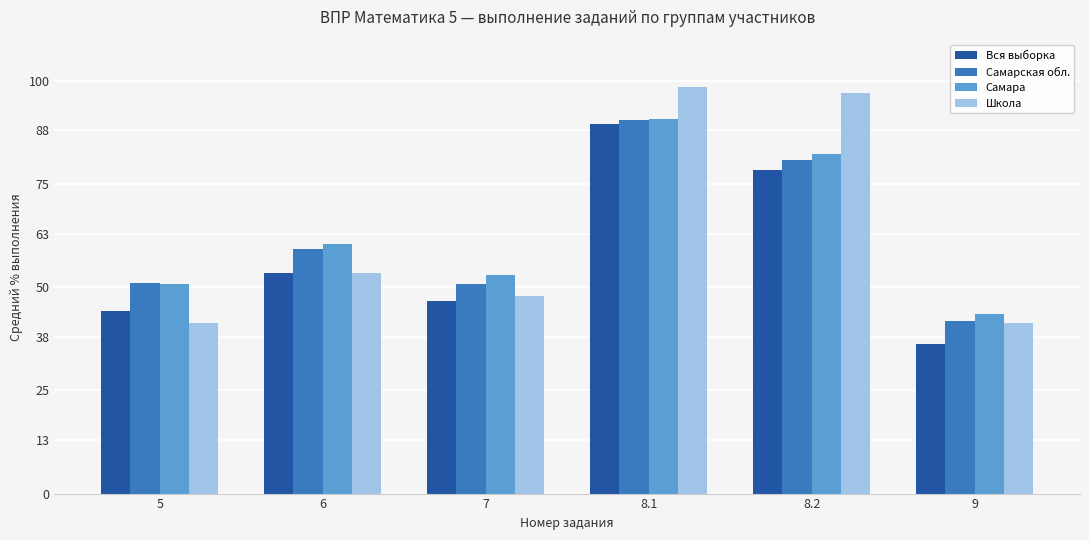

What is the total value across all series at 8.2?

338.7